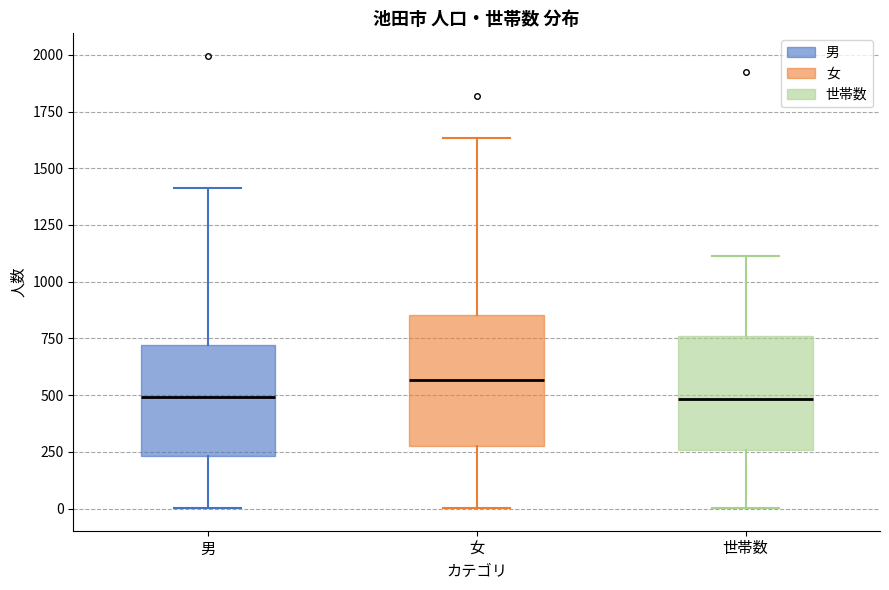

Where does the median line of the box for 男 sit on the y-axis? The values are not printed on the chart, so give them approximately, as read against the axis.

500